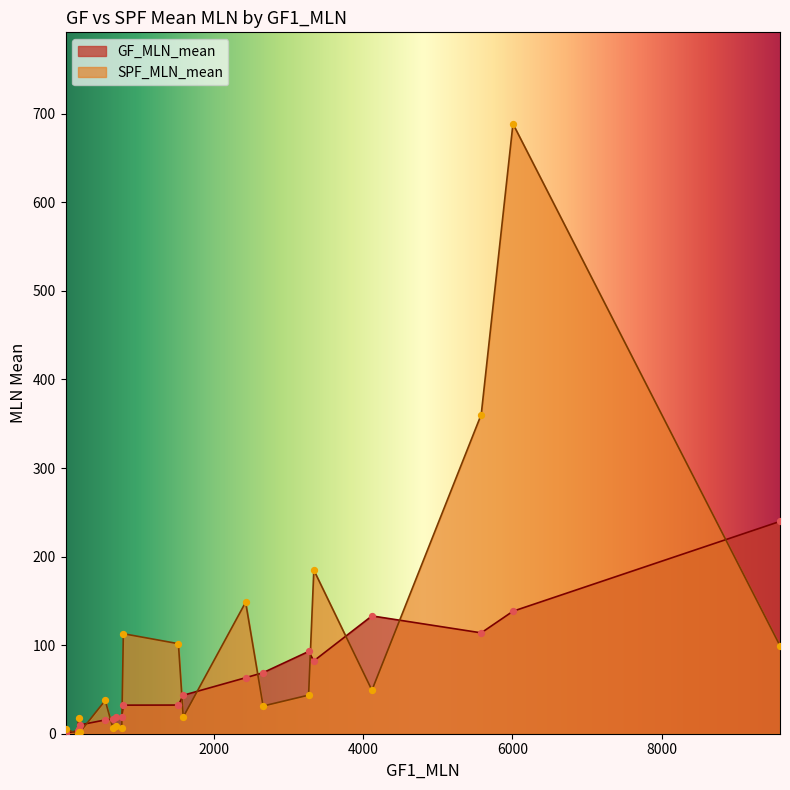

What are all the series names shown in the legend?

GF_MLN_mean, SPF_MLN_mean